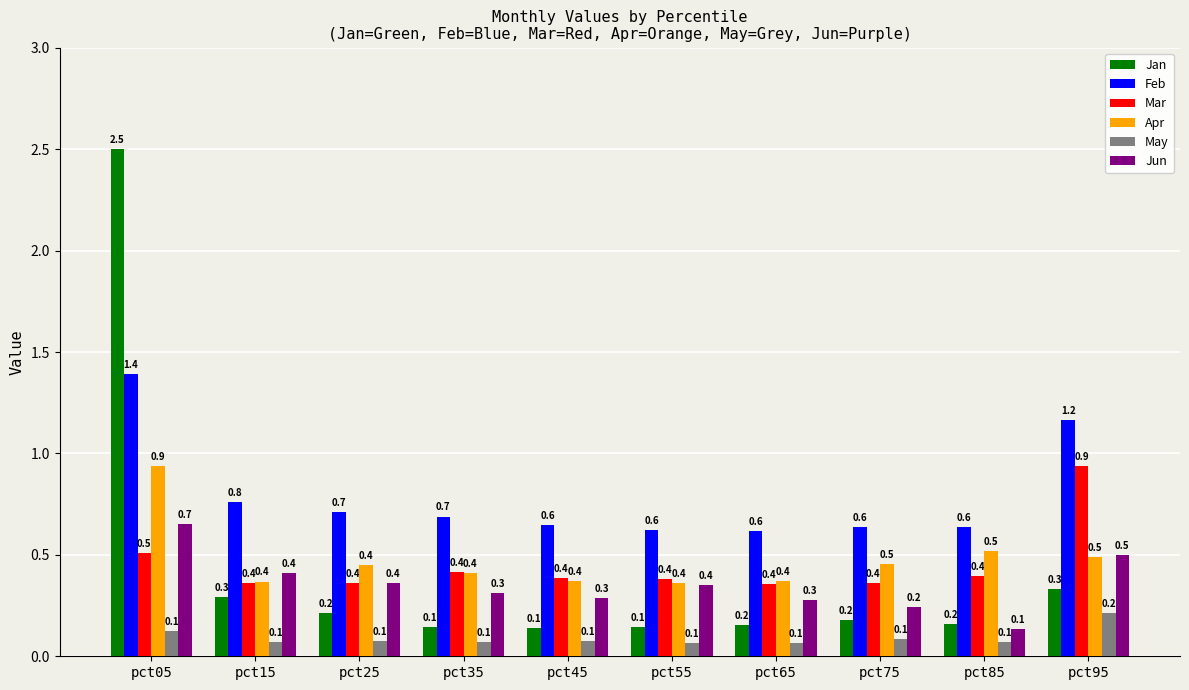

What is the sum of all Mar values?

4.5